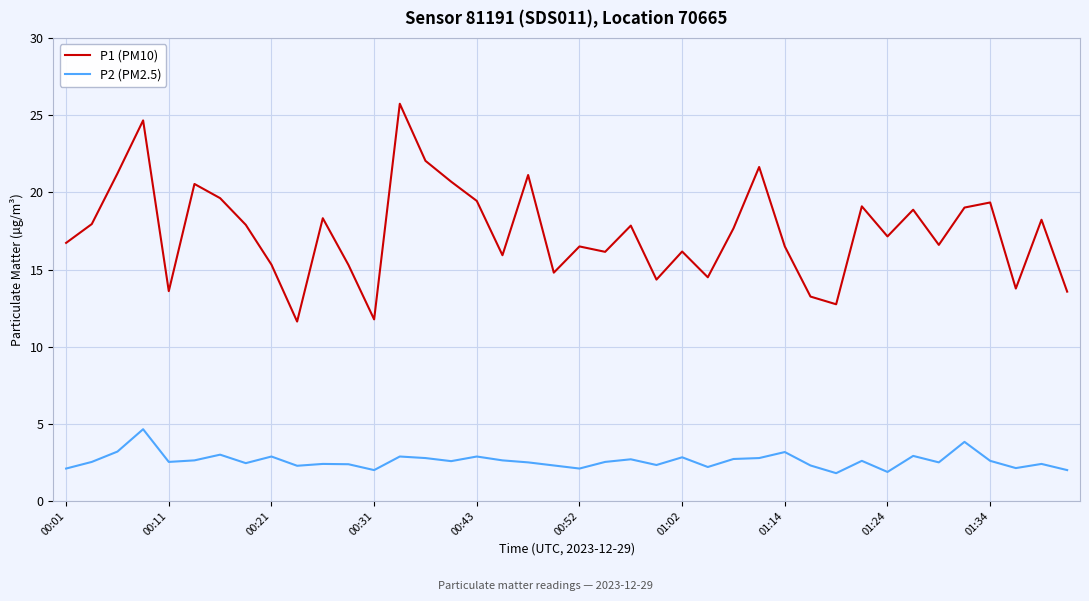

What is the sum of all P2 (PM2.5) values?

103.9